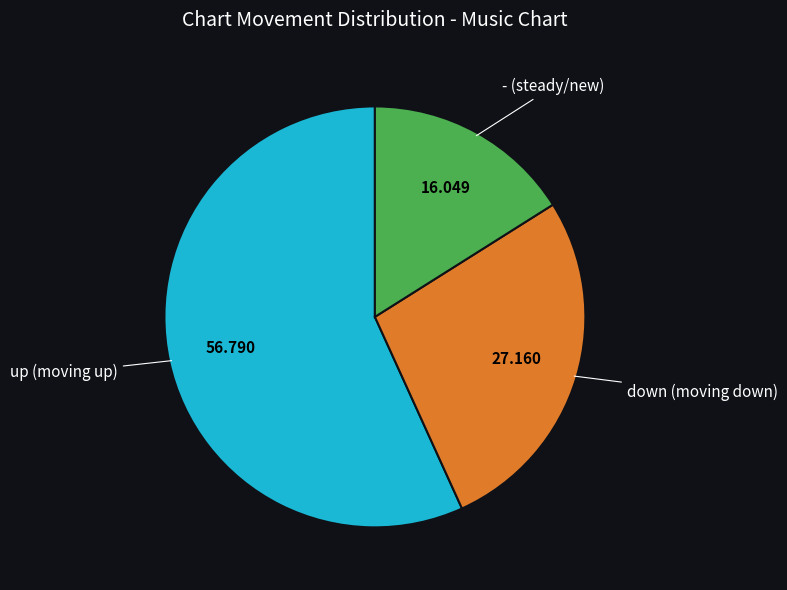

Does any single category account for the majority?

Yes